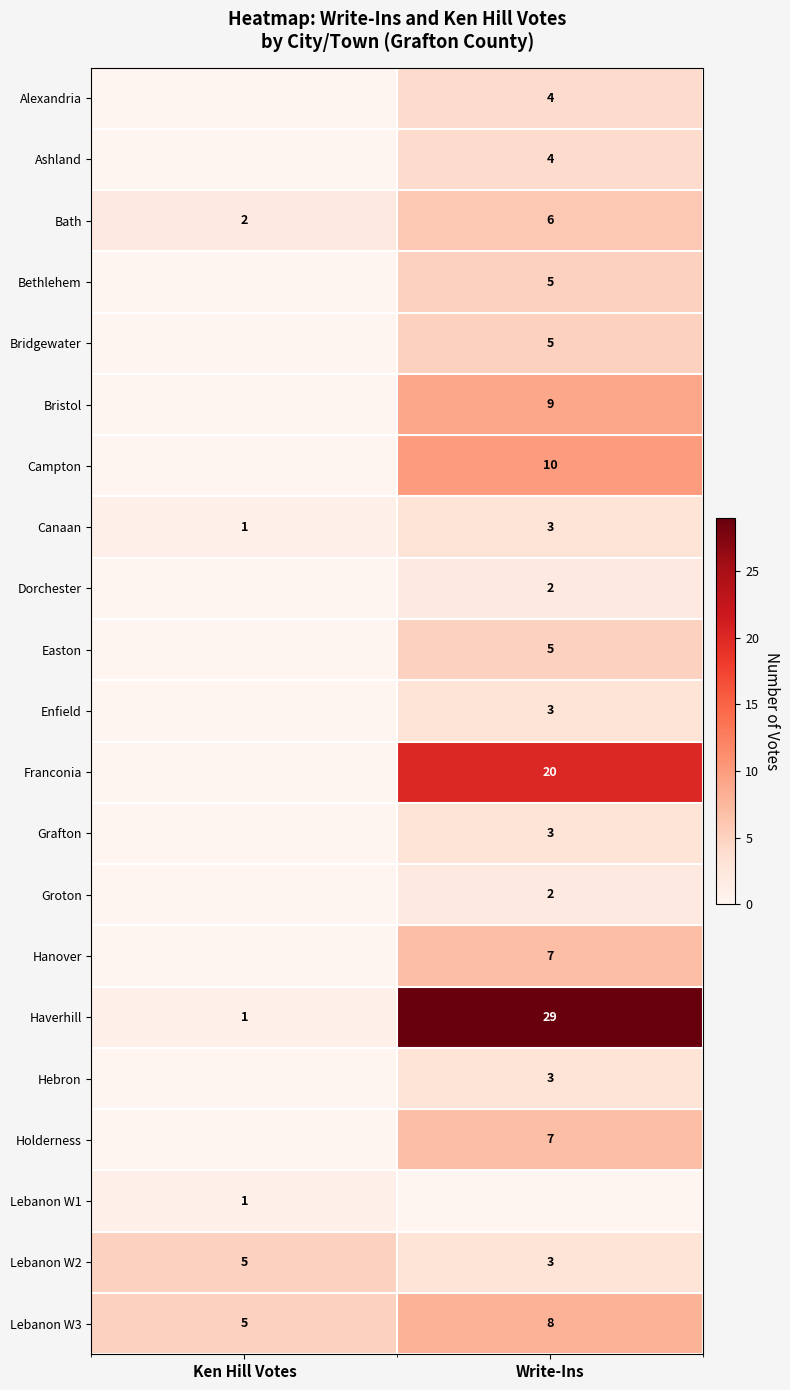

True or false: Bristol has a value of 9 at Write-Ins.

True